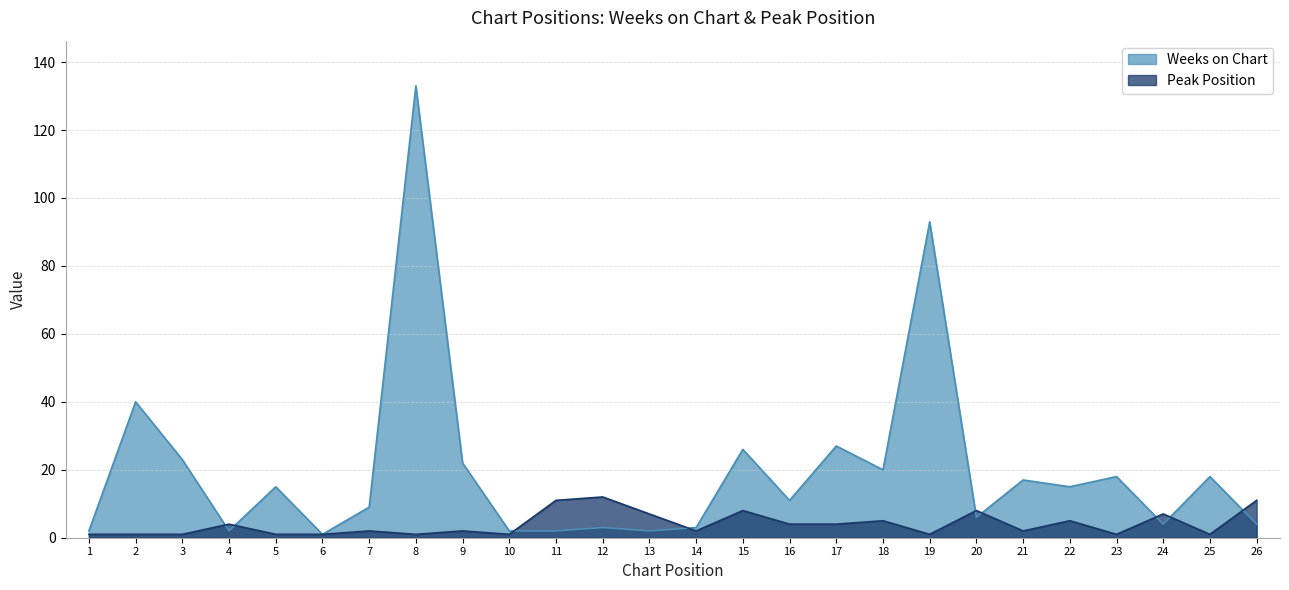

How many data points in Weeks on Chart are less than 15?

13